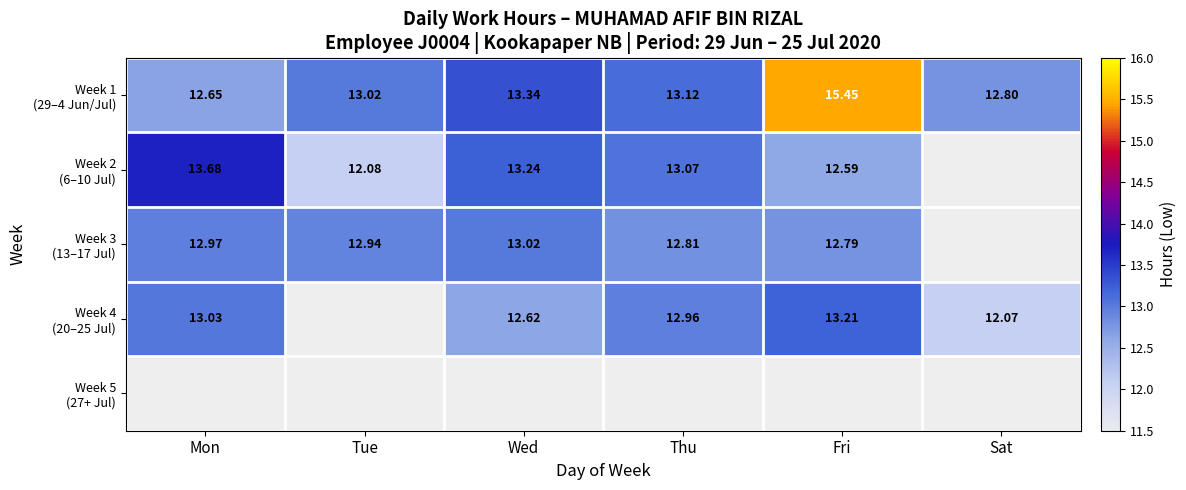

Is it true that Week 2 (6–10 Jul) equals 7.4 at Tue?

False